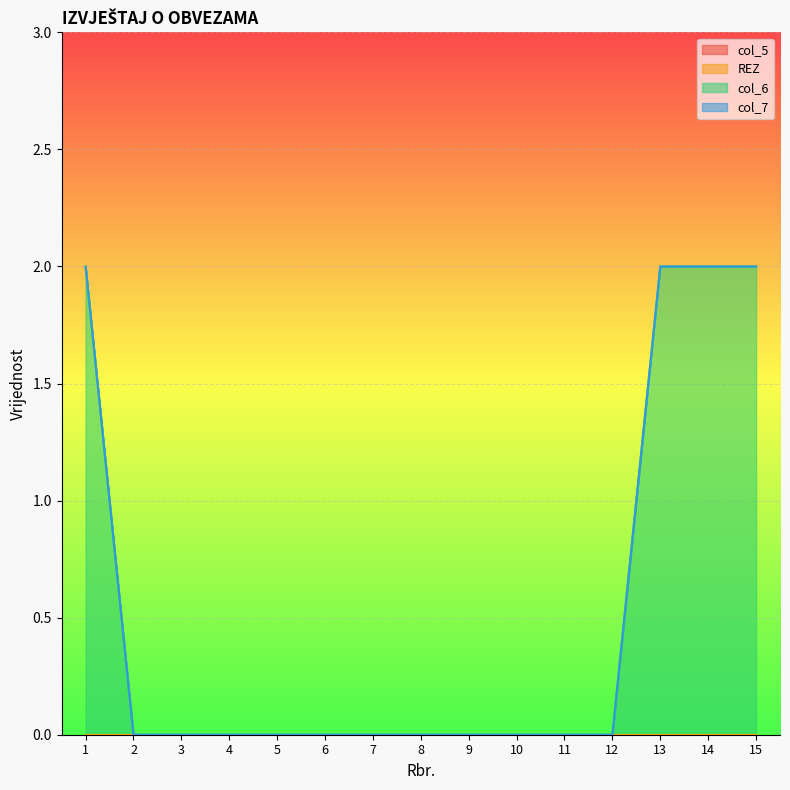

Reading left to right, what are all the values shown in this chart?

col_5: 1=0	2=0	3=0	4=0	5=0	6=0	7=0	8=0	9=0	10=0	11=0	12=0	13=0	14=0	15=0
REZ: 1=0	2=0	3=0	4=0	5=0	6=0	7=0	8=0	9=0	10=0	11=0	12=0	13=0	14=0	15=0
col_6: 1=2	2=0	3=0	4=0	5=0	6=0	7=0	8=0	9=0	10=0	11=0	12=0	13=2	14=2	15=2
col_7: 1=0	2=0	3=0	4=0	5=0	6=0	7=0	8=0	9=0	10=0	11=0	12=0	13=0	14=0	15=0